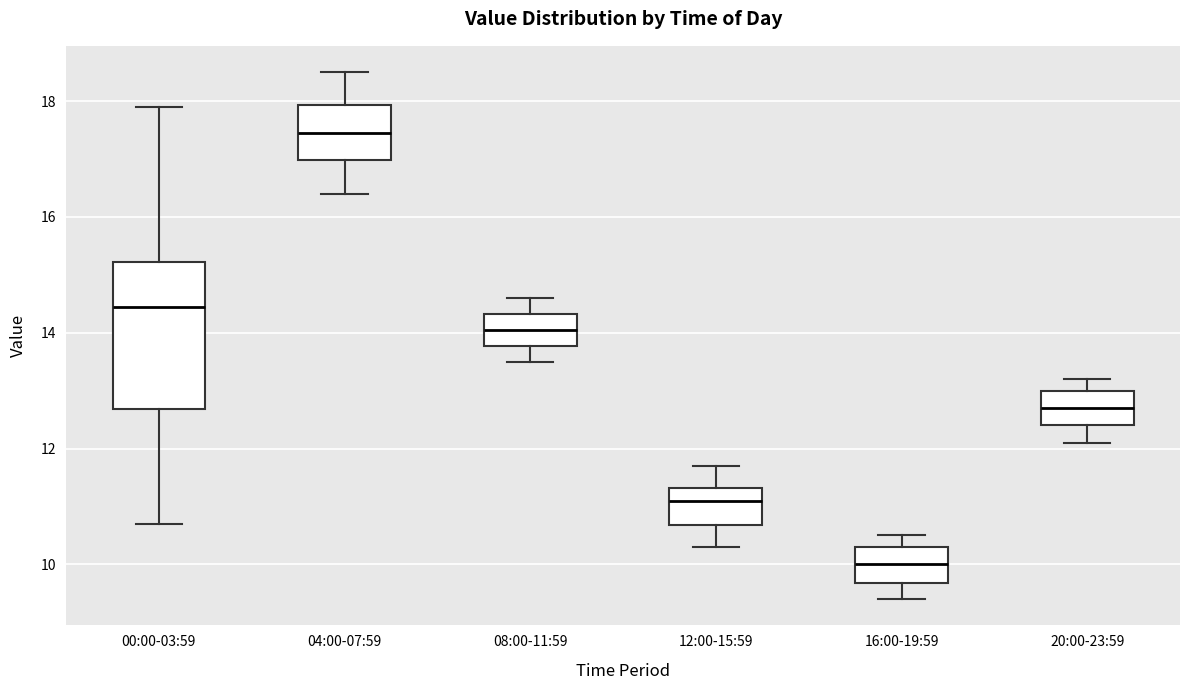

Which box is the tallest, from its lower edge to its upper edge?

00:00-03:59